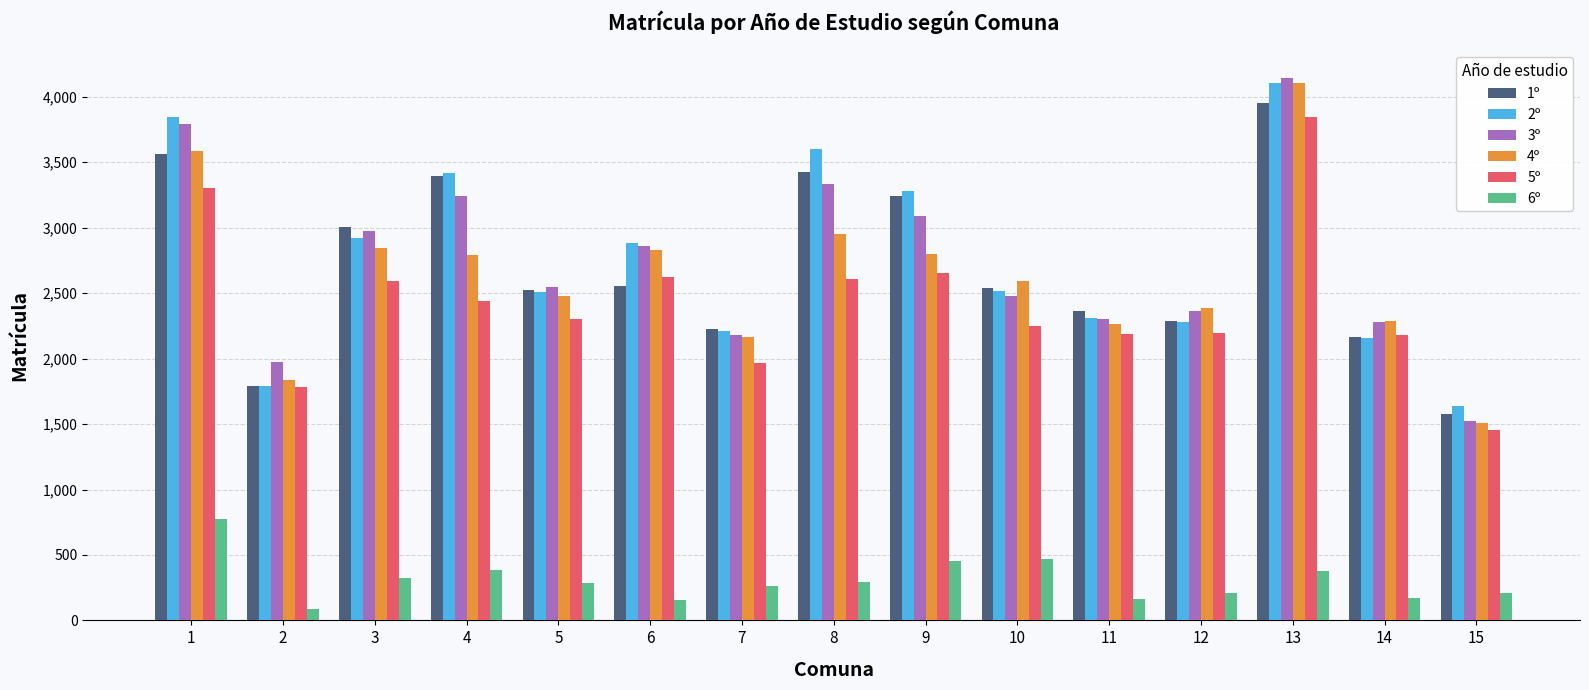

What is the spread (max minus min) of values at 8?

3308